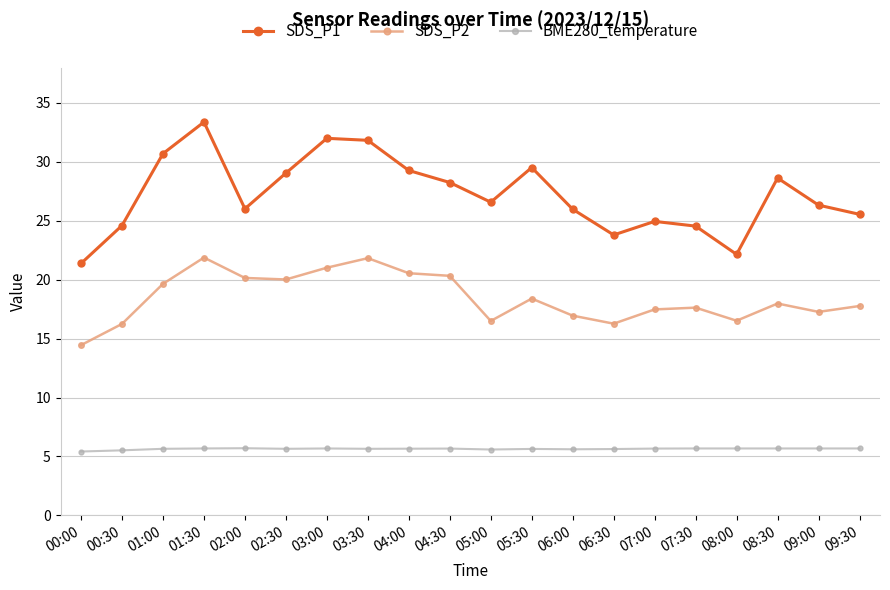

What is the spread (max minus min) of values at 04:00?

23.6